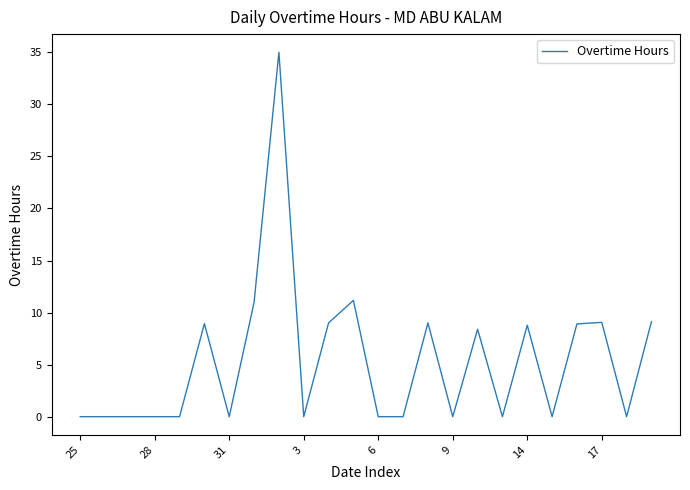

What is the maximum value shown in the chart?

35.0